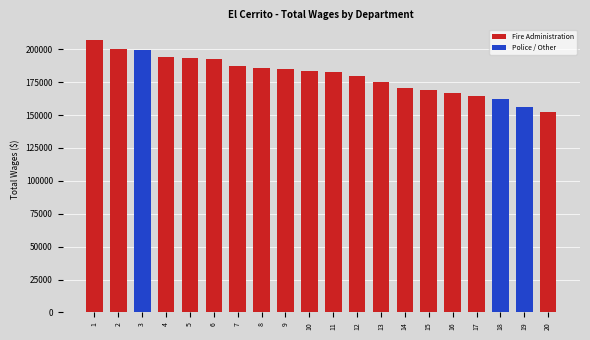

Is the value of Police / Other at 14 greater than the value of Fire Administration at 11?

No